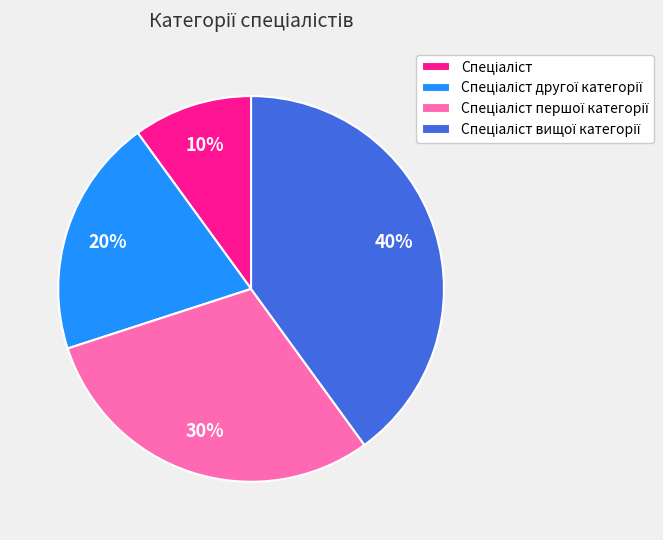

Is there a majority slice in this chart?

No